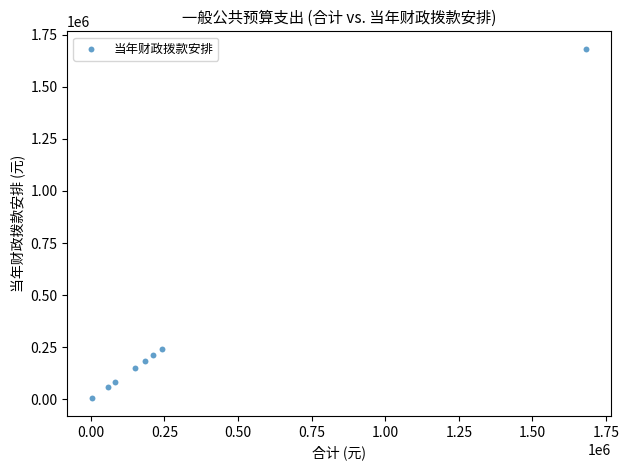

What Y value in the scatter plot is closest to 843213?

243185